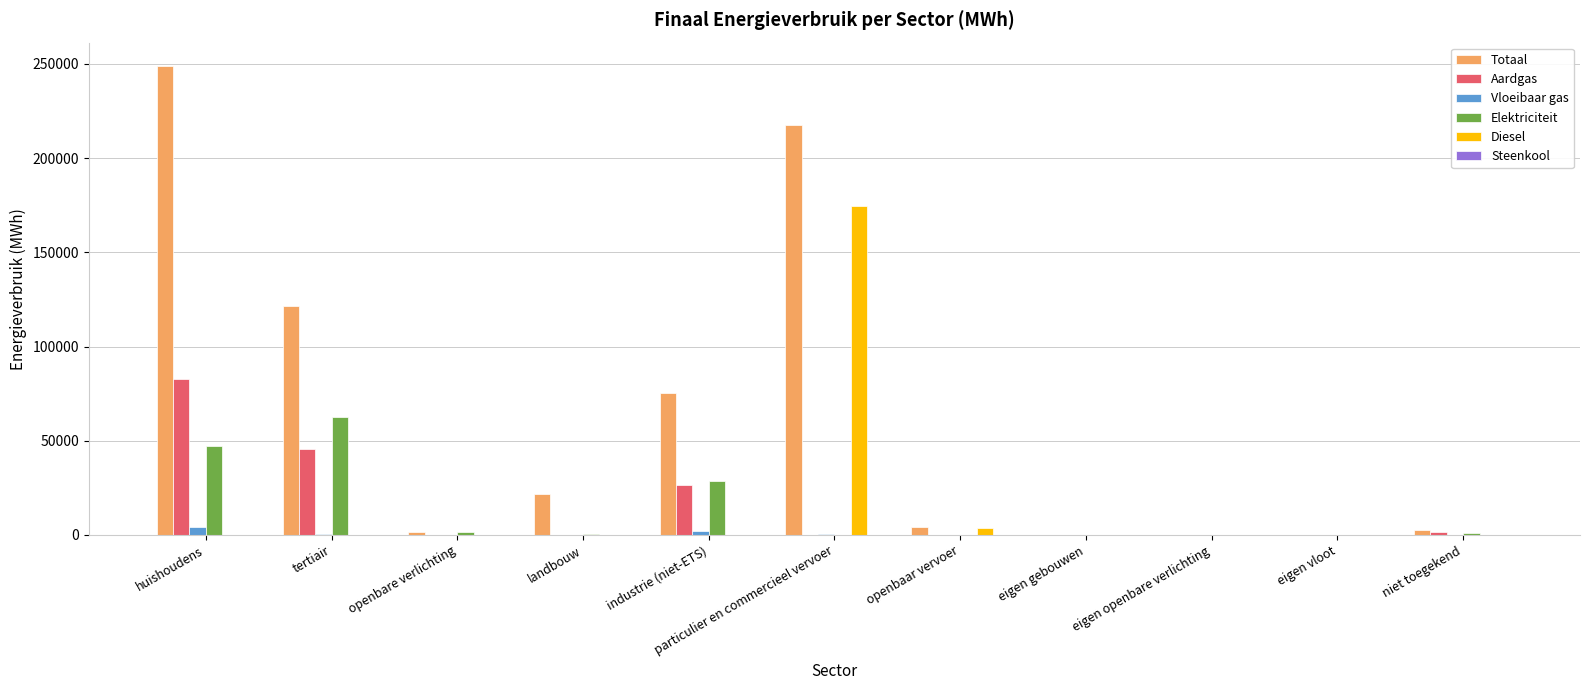

How many distinct data groups are displayed?

6